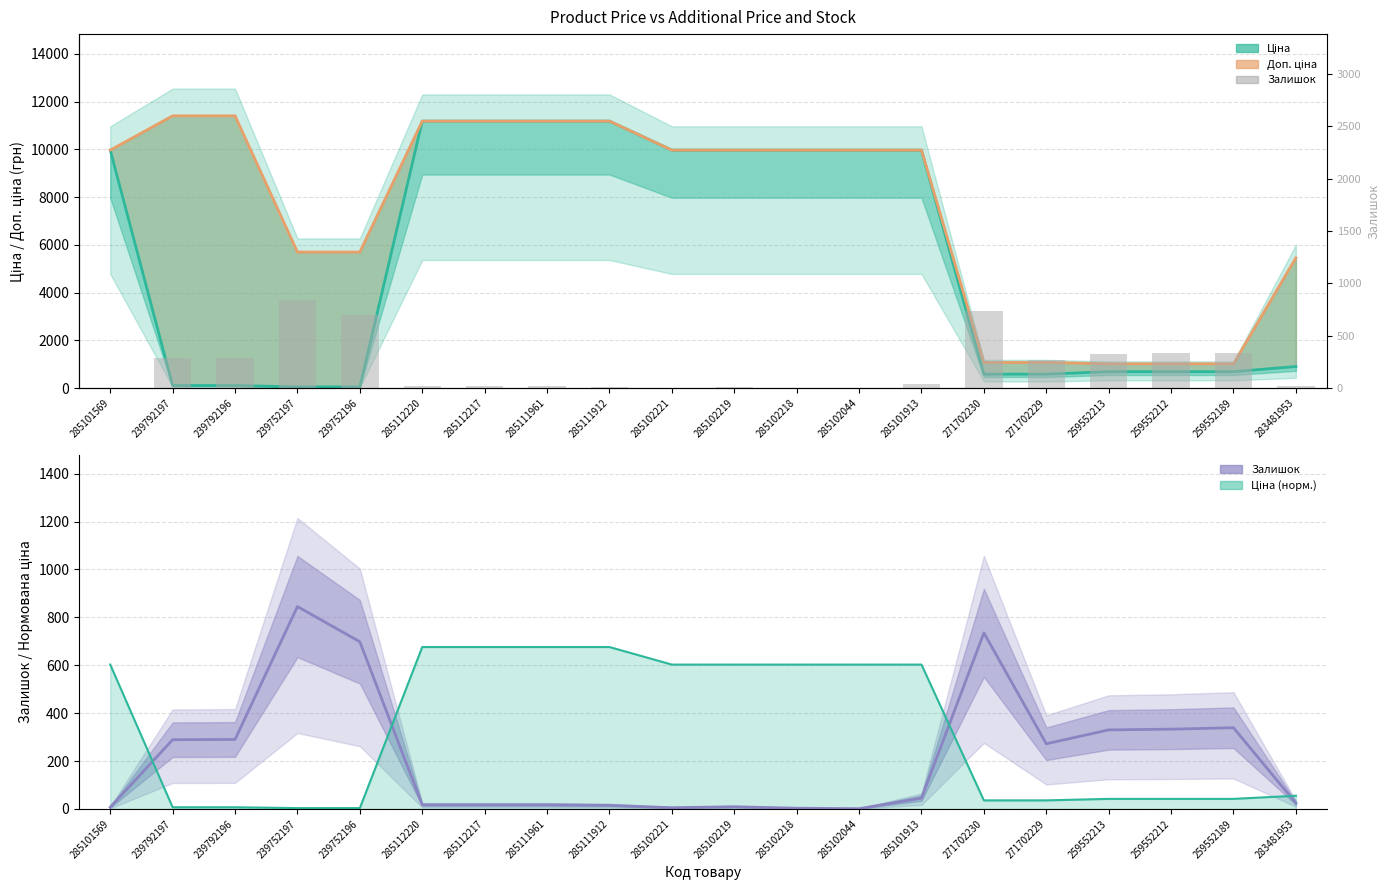

At which category is the sum across all series the highest?

285112220